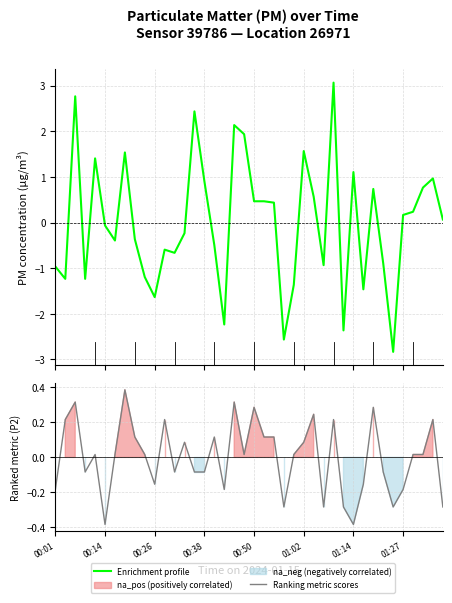

The value of Ranking metric scores at 01:14 is 0.0. True or false?

False